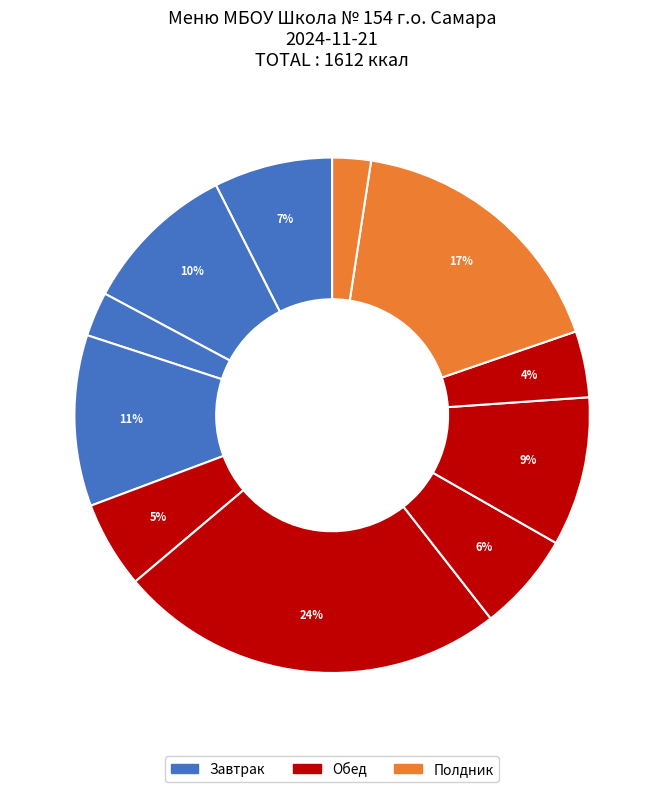

To the nearest percent, what is the difference between the largest and smallest slice percentages?

22%